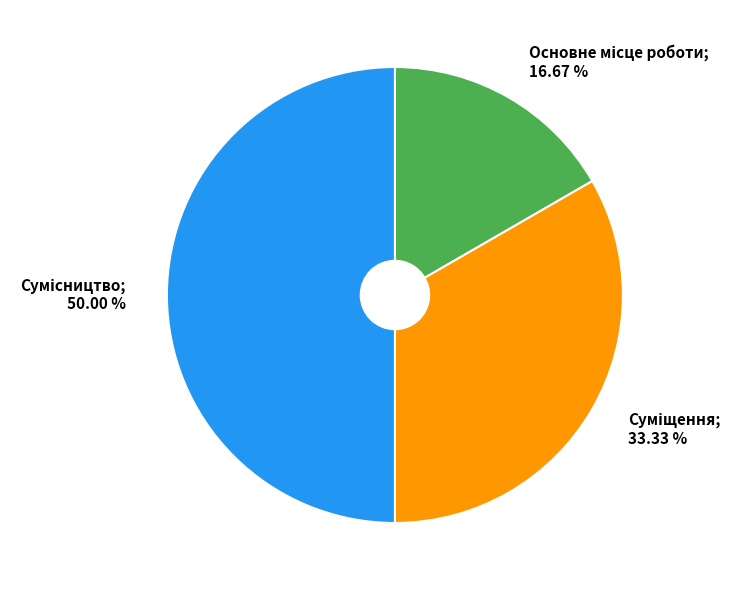

How many slices are in this pie chart?

3